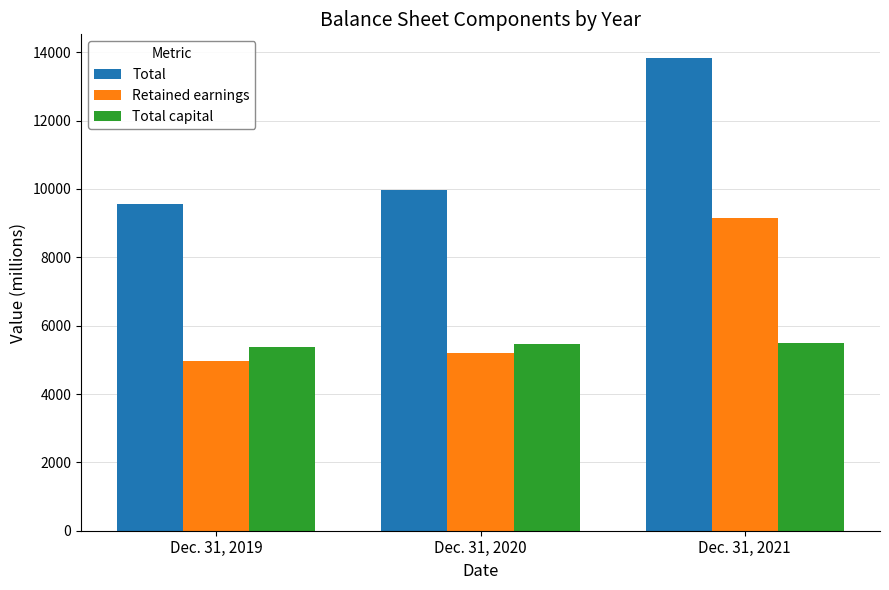

Does the chart contain any negative values?

No